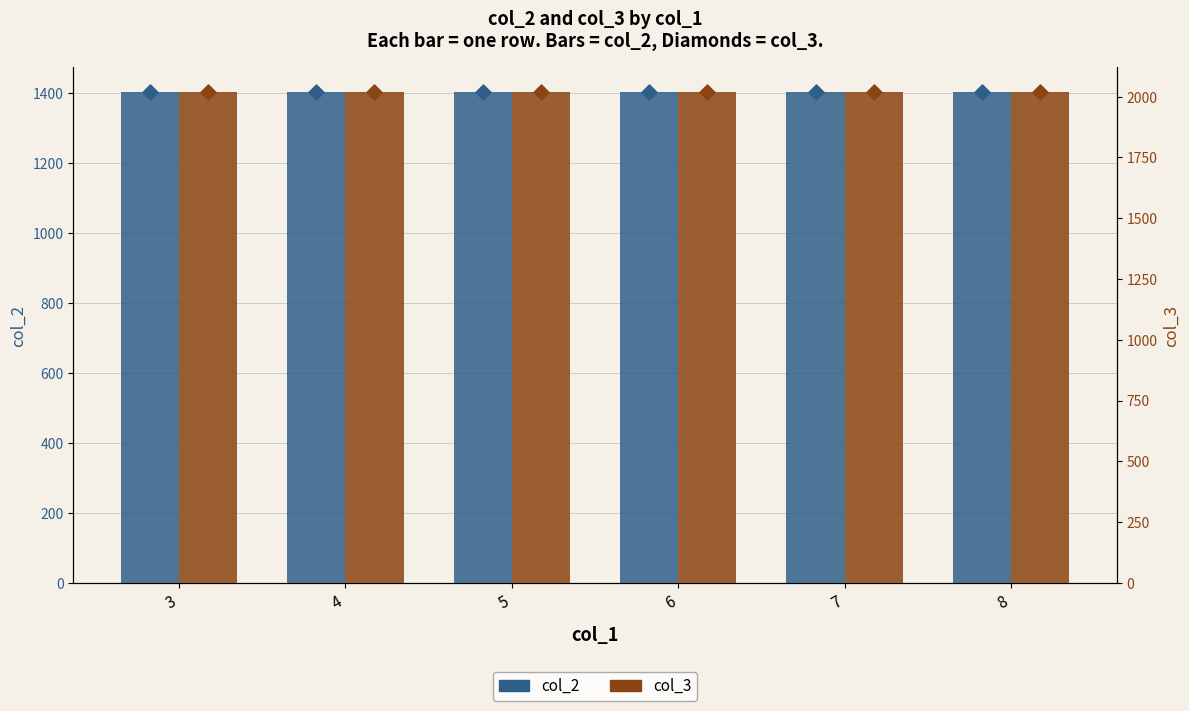

Which series reaches the minimum Y coordinate?

col_2